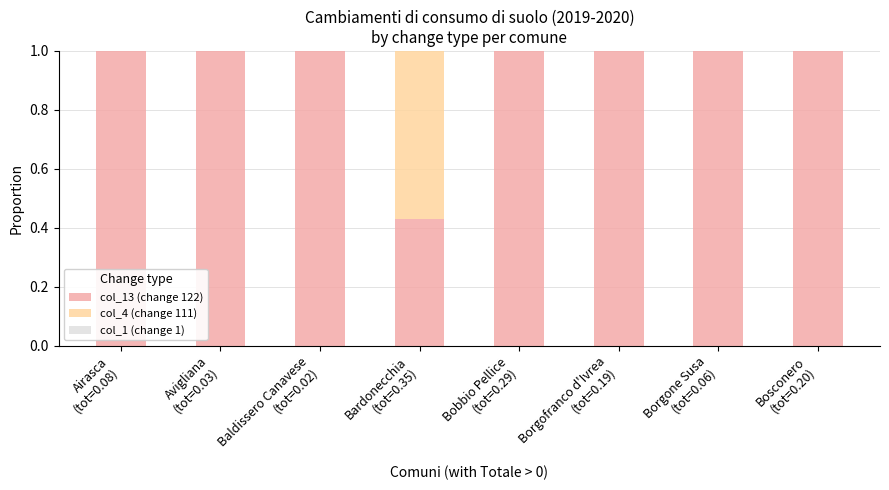

What is the sum of all col_13 (change 122) values?

7.4